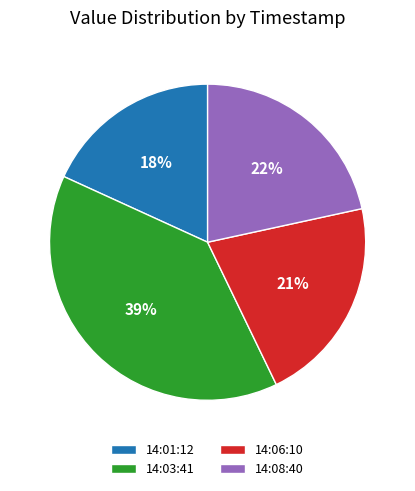

True or false: 14:08:40 accounts for 22% of the total.

True